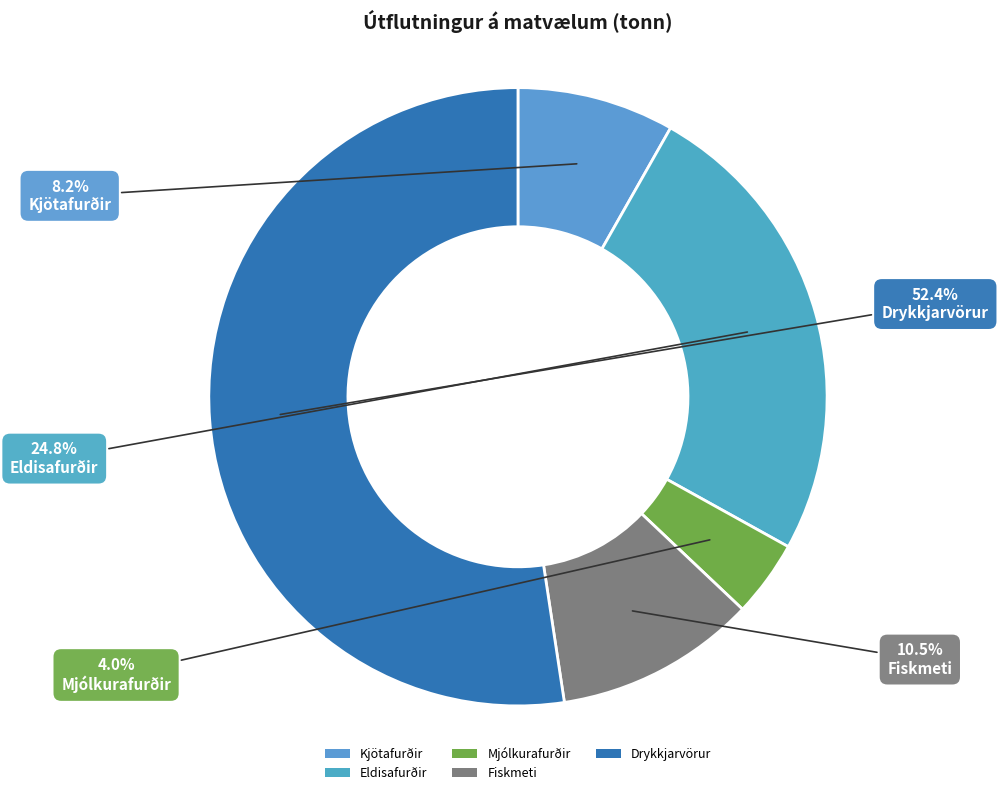

Combined, do Fiskmeti and Mjólkurafurðir account for over 50%?

No